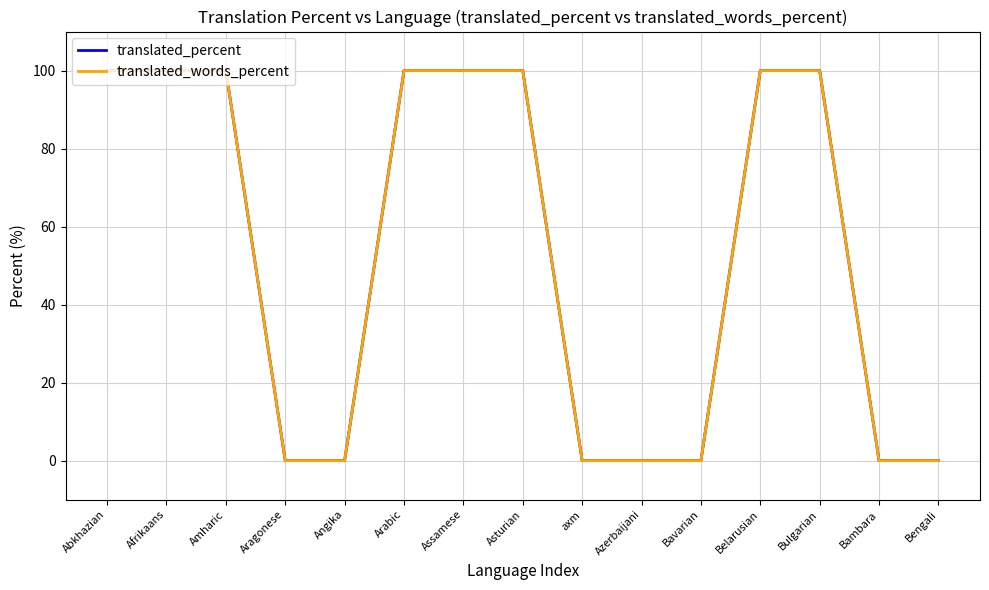

What is the difference between the maximum and minimum values in the translated_words_percent series?

100